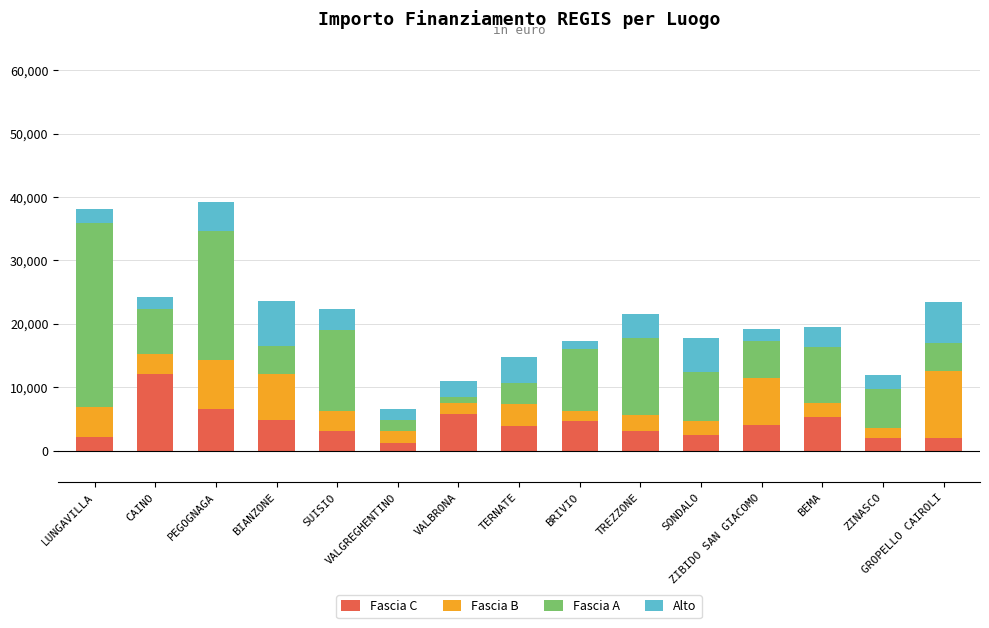

What is the highest value of the Fascia C series?

12150